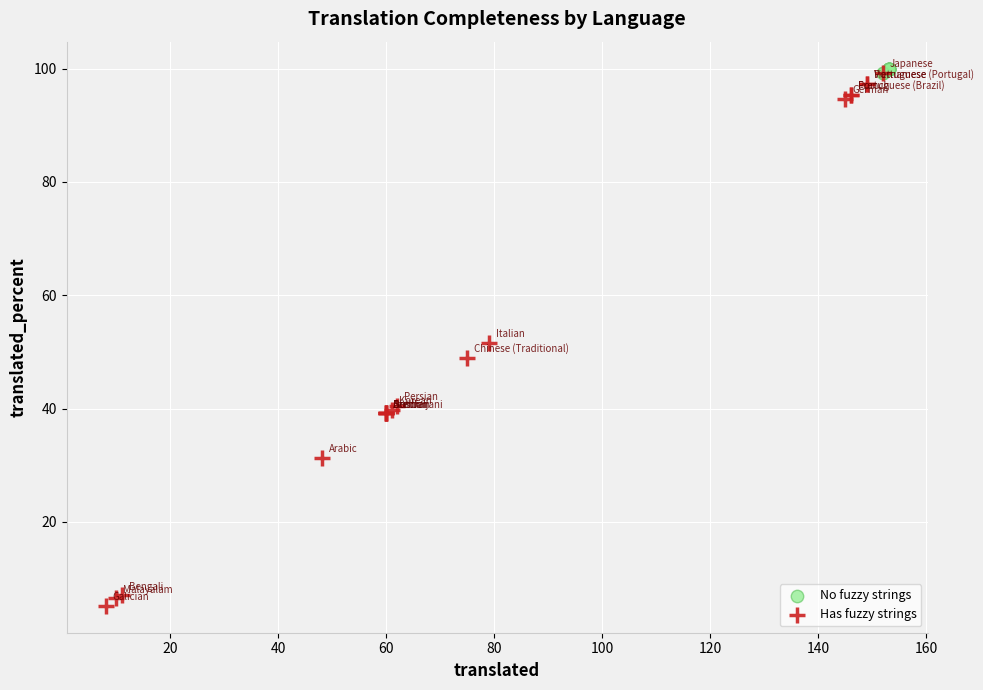

Which series has the largest Y range (max minus min)?

Has fuzzy strings